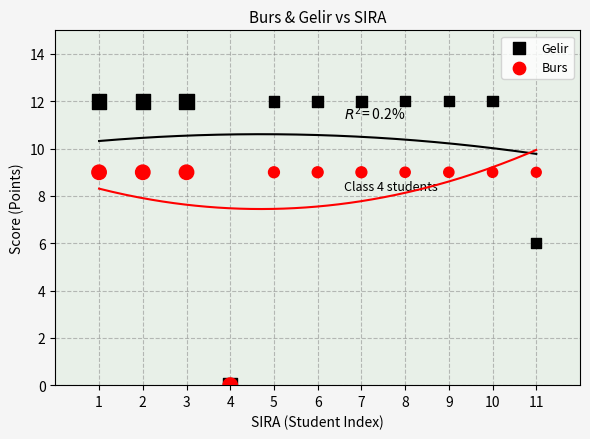

Which series contains the highest Y value?

Gelir